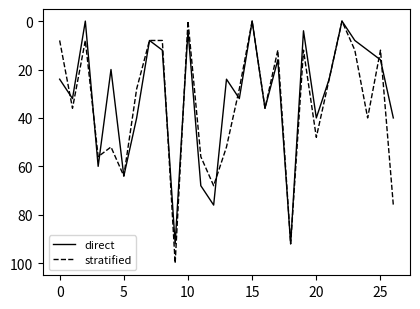

Which series has the widest spread of values?

stratified